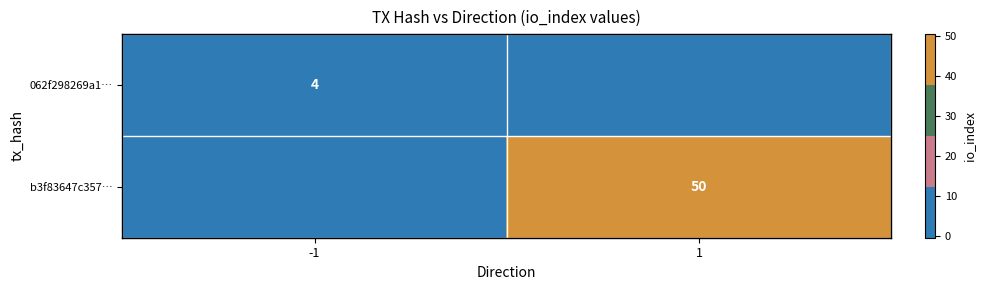

Is it true that 062f298269a1… equals 6 at -1?

False